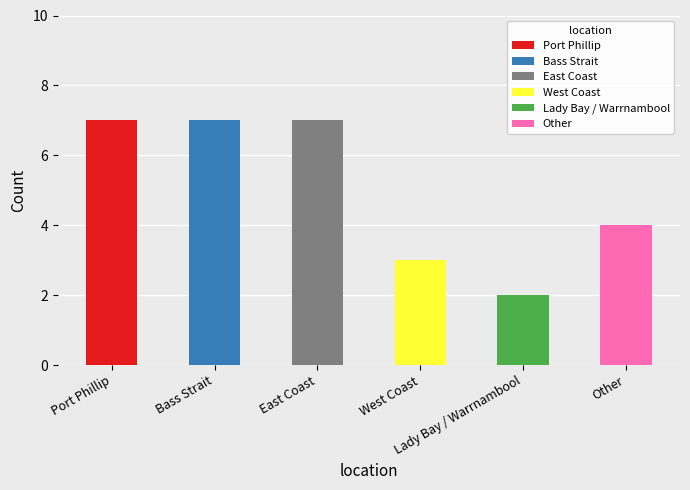

Count the number of categories in the chart.

6